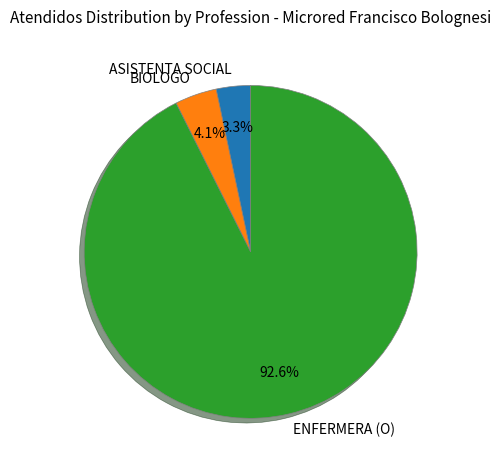

Rank the categories by value from highest to lowest.

ENFERMERA (O), BIOLOGO, ASISTENTA SOCIAL